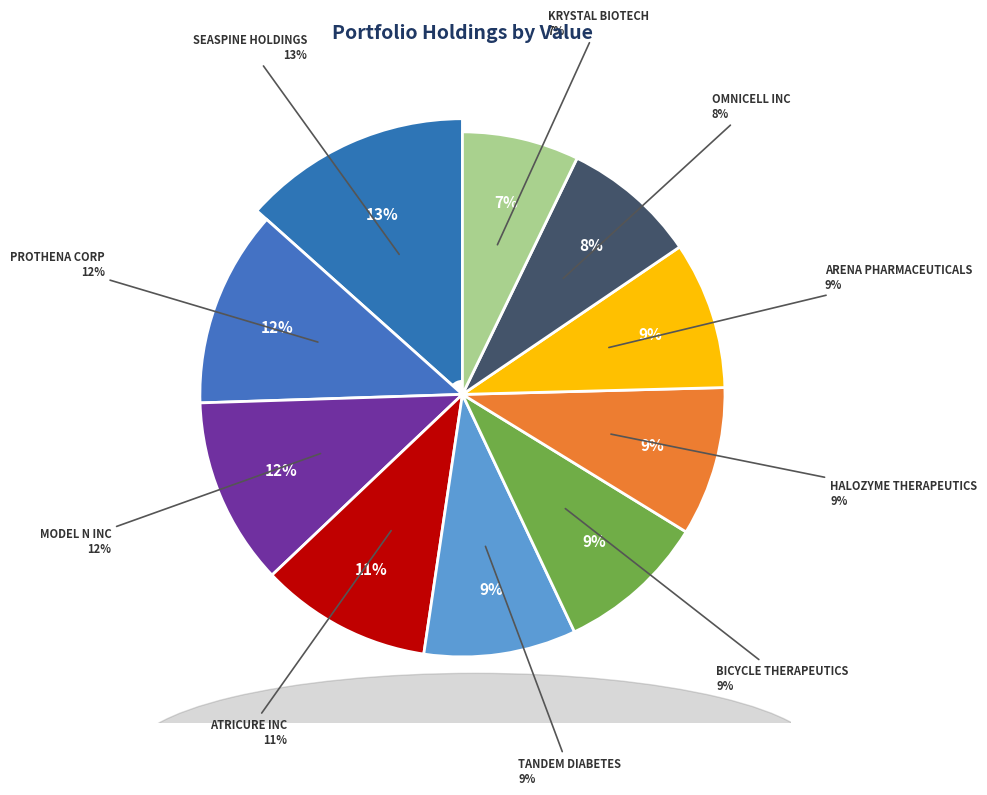

Which slice is the largest?

SEASPINE HOLDINGS